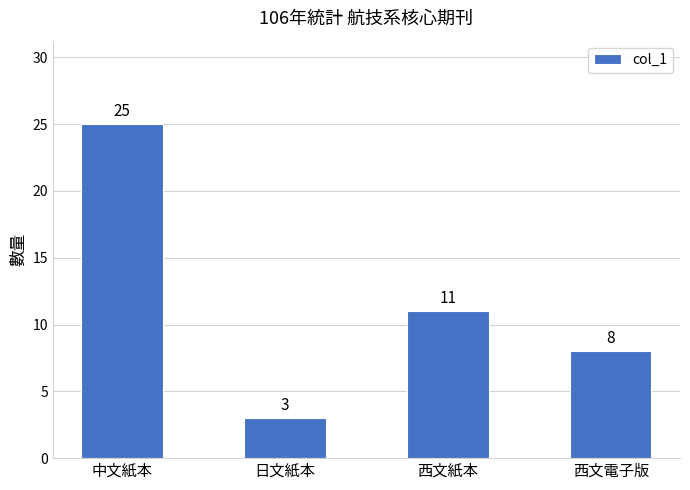

Approximately how many times larger is the value at 西文電子版 compared to 中文紙本?

0.3